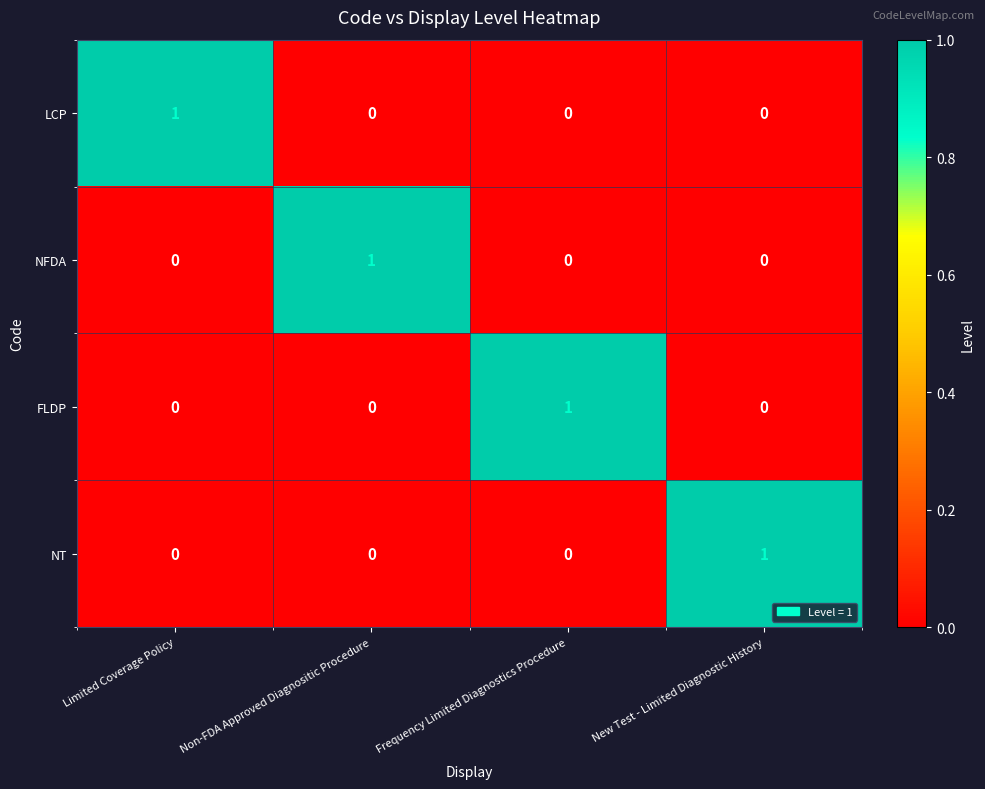

What is the difference between the highest and lowest values at Frequency Limited Diagnostics Procedure?

1